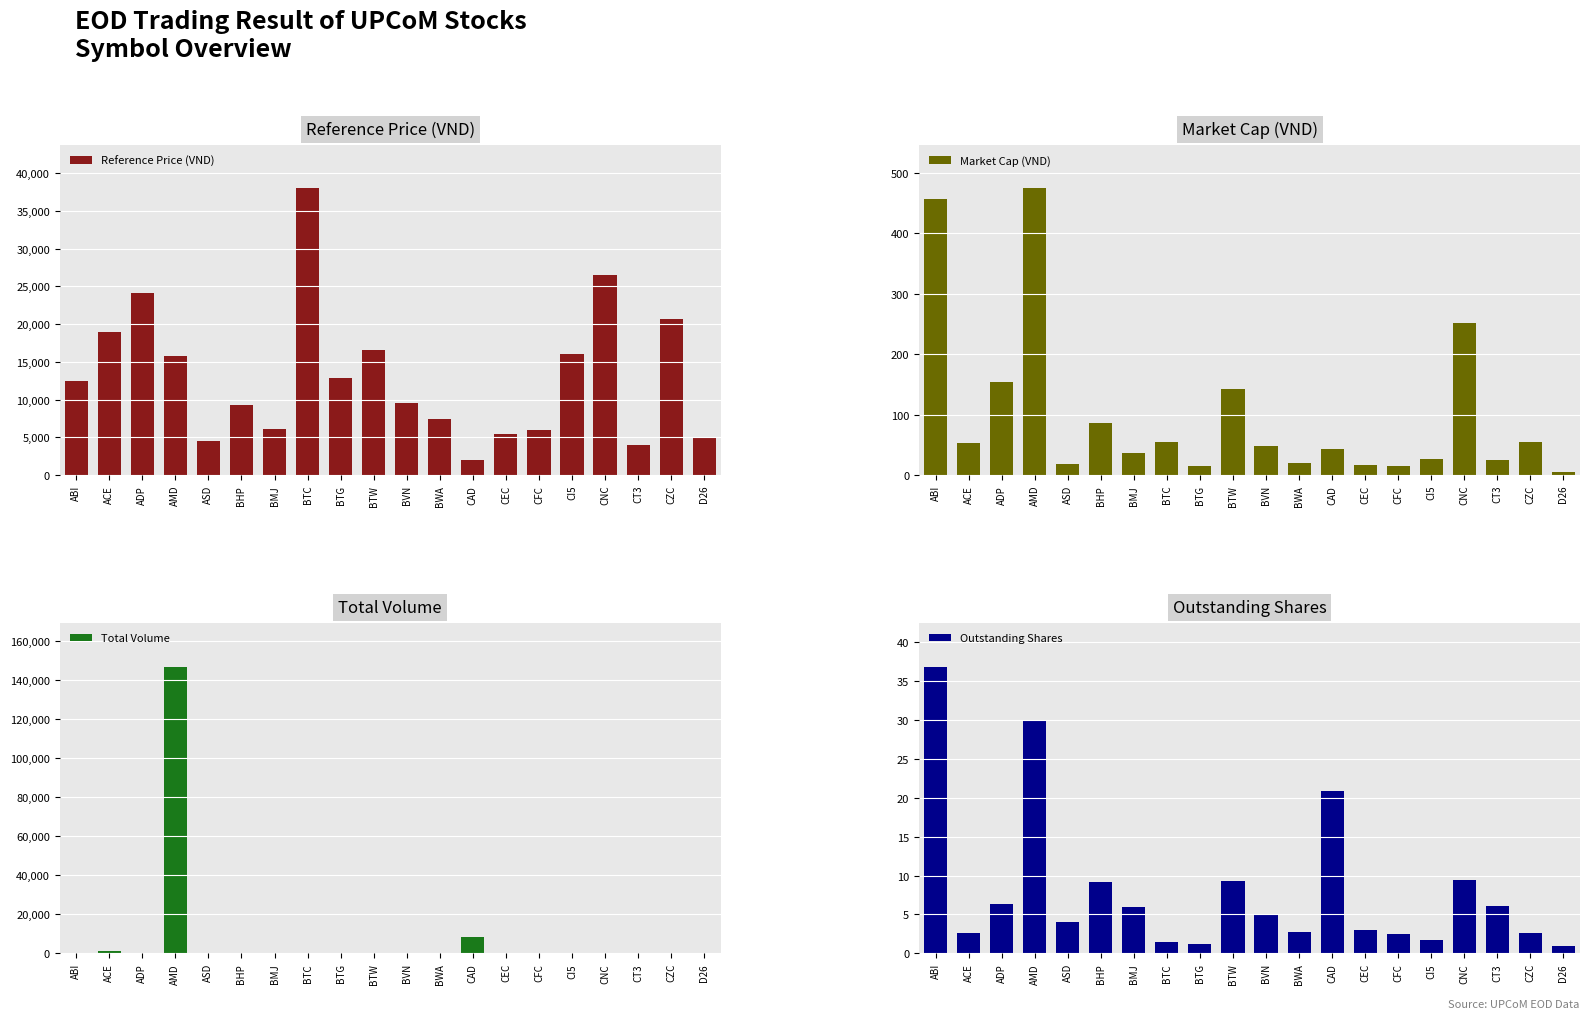

What is the difference between the maximum and minimum values in the Outstanding Shares series?

35.8